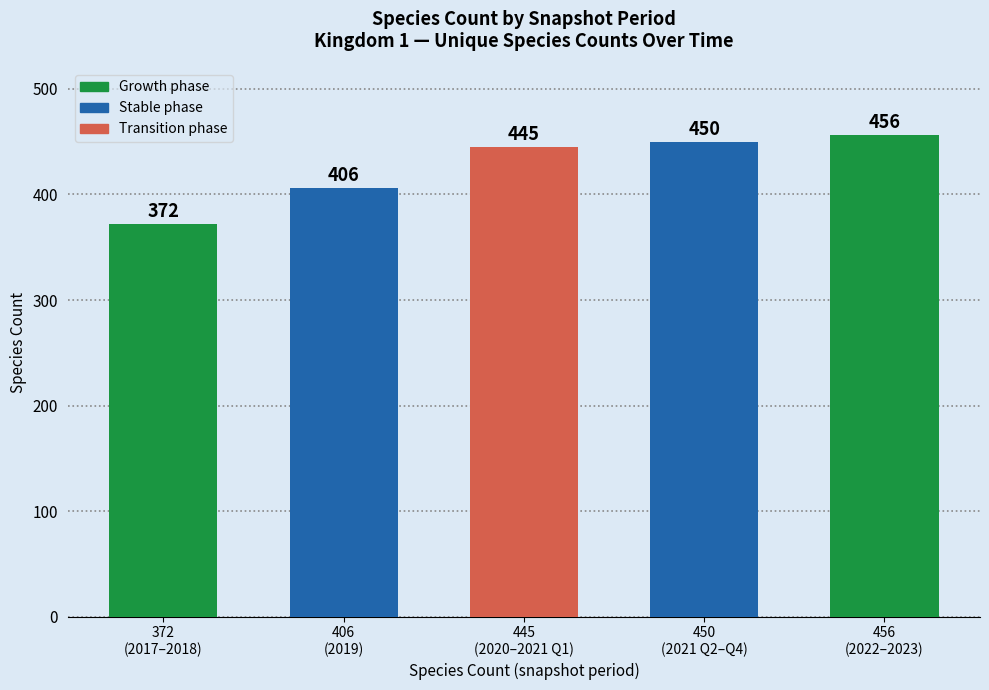

Does the chart contain any negative values?

No